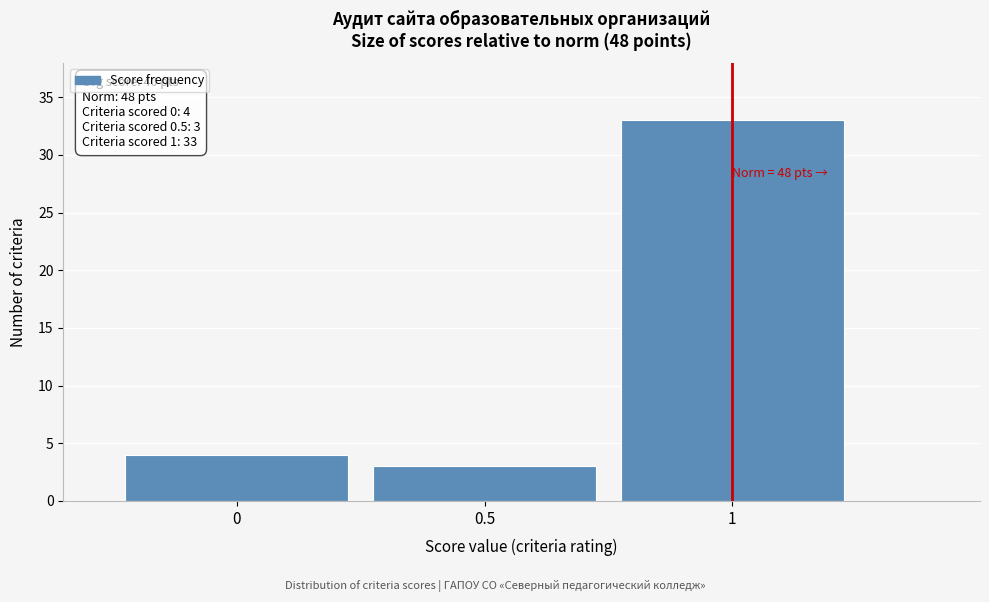

Which range on the x-axis has the tallest bar?

0.75 to 1.25